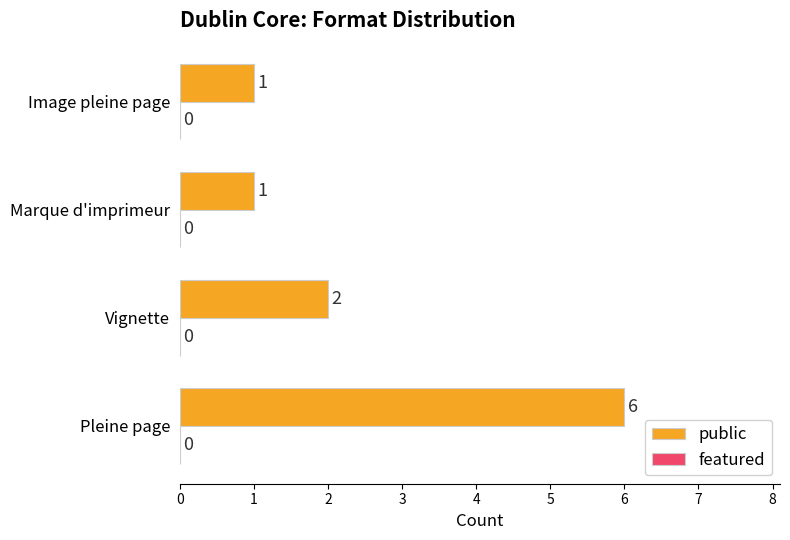

What is the sum of the values at Marque d'imprimeur and Pleine page?

7